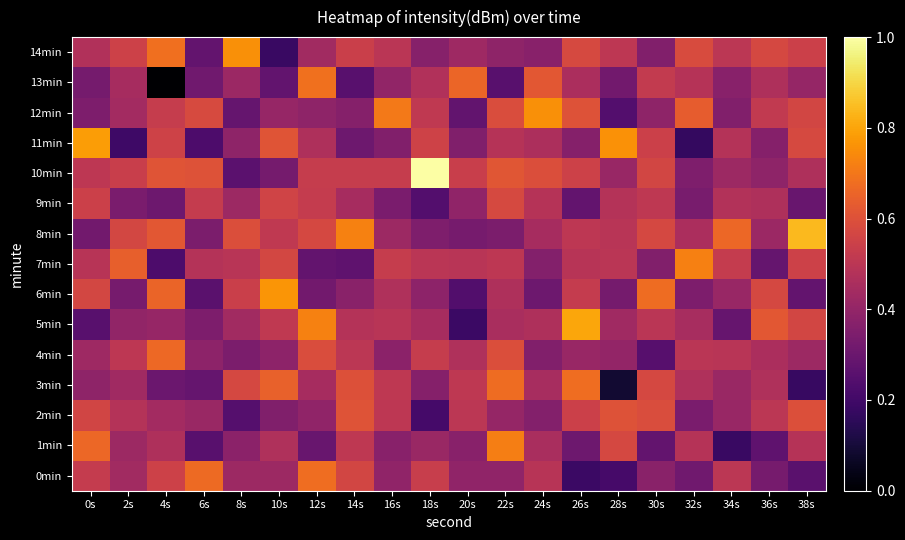

At 14s, list the series in order from largest to smallest.

8min, 2min, 3min, 0min, 14min, 10min, 1min, 4min, 5min, 9min, 6min, 12min, 11min, 7min, 13min